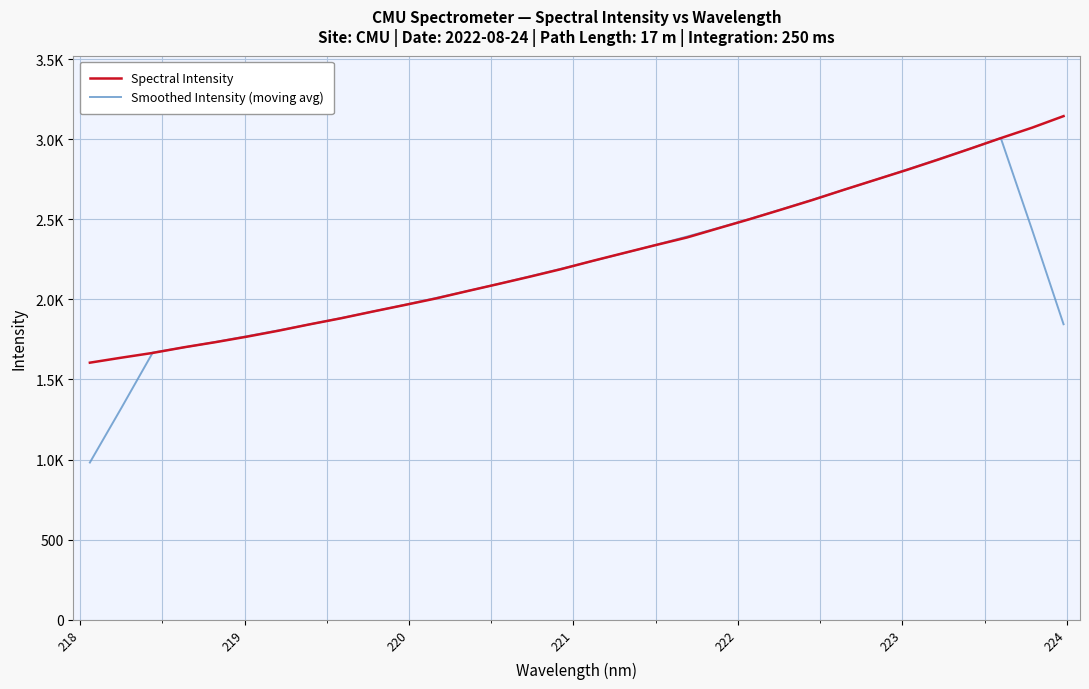

Does the chart have visible grid lines?

Yes